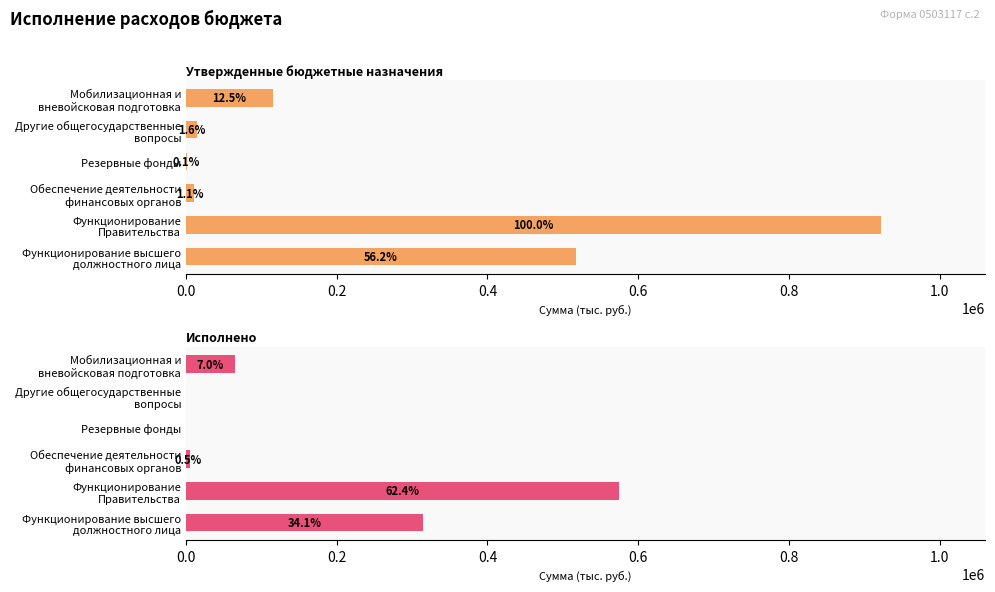

Which series has the widest spread of values?

Утвержденные бюджетные назначения